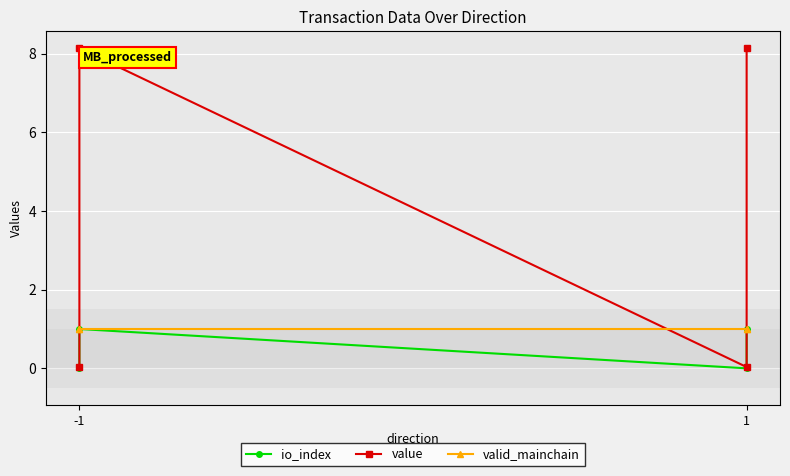

The valid_mainchain series shows 1.0 at 1. True or false?

True